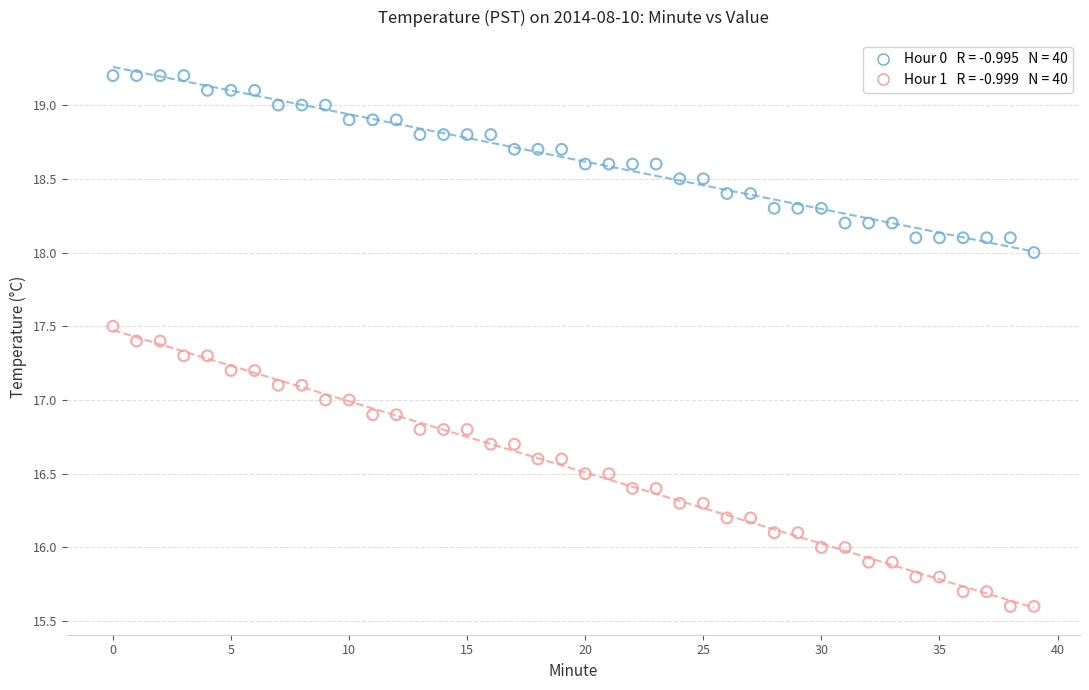

Across all data points, what is the range of Y values (max minus min)?

3.6